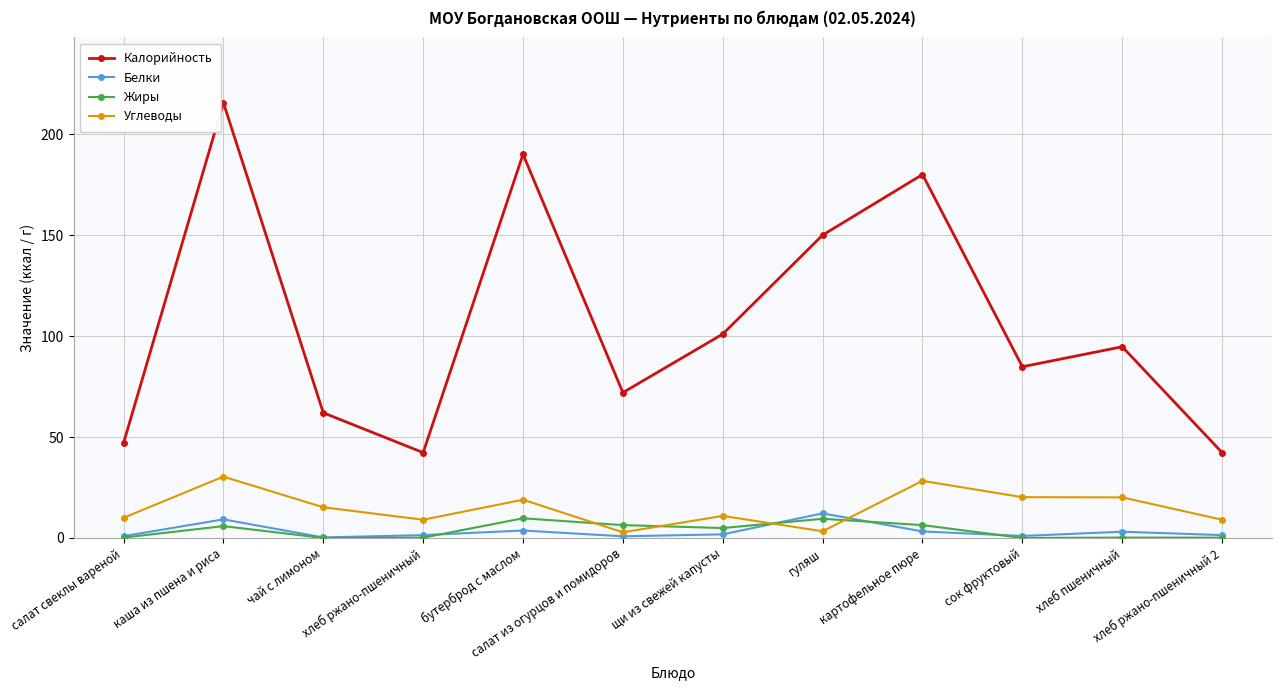

What is the sum of all Калорийность values?

1281.6